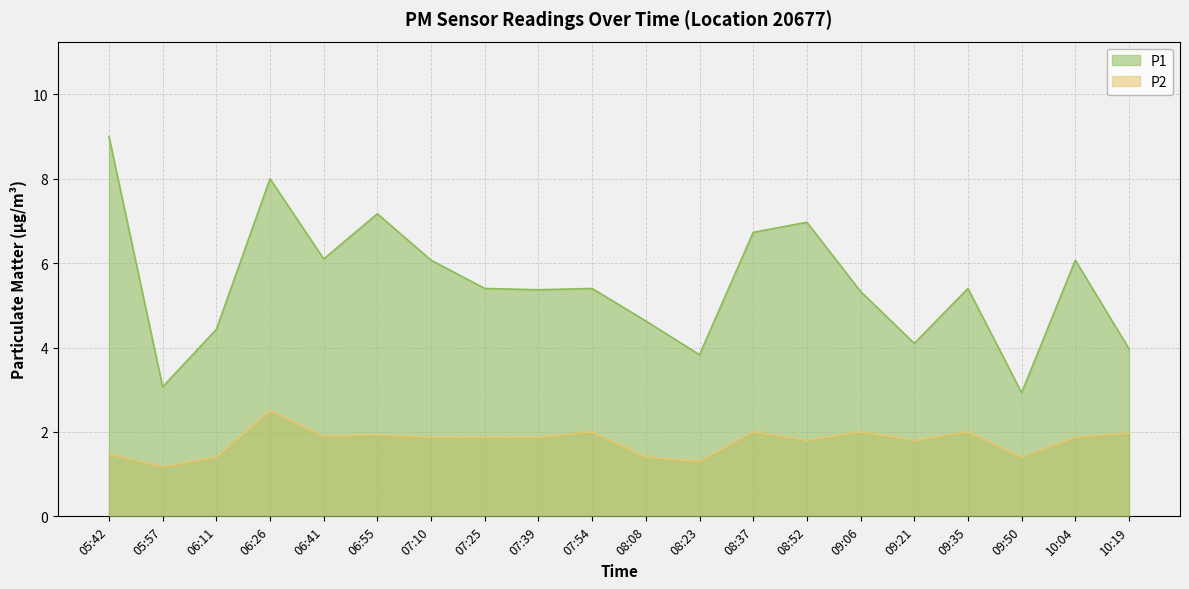

Which series has the largest total across all categories?

P1